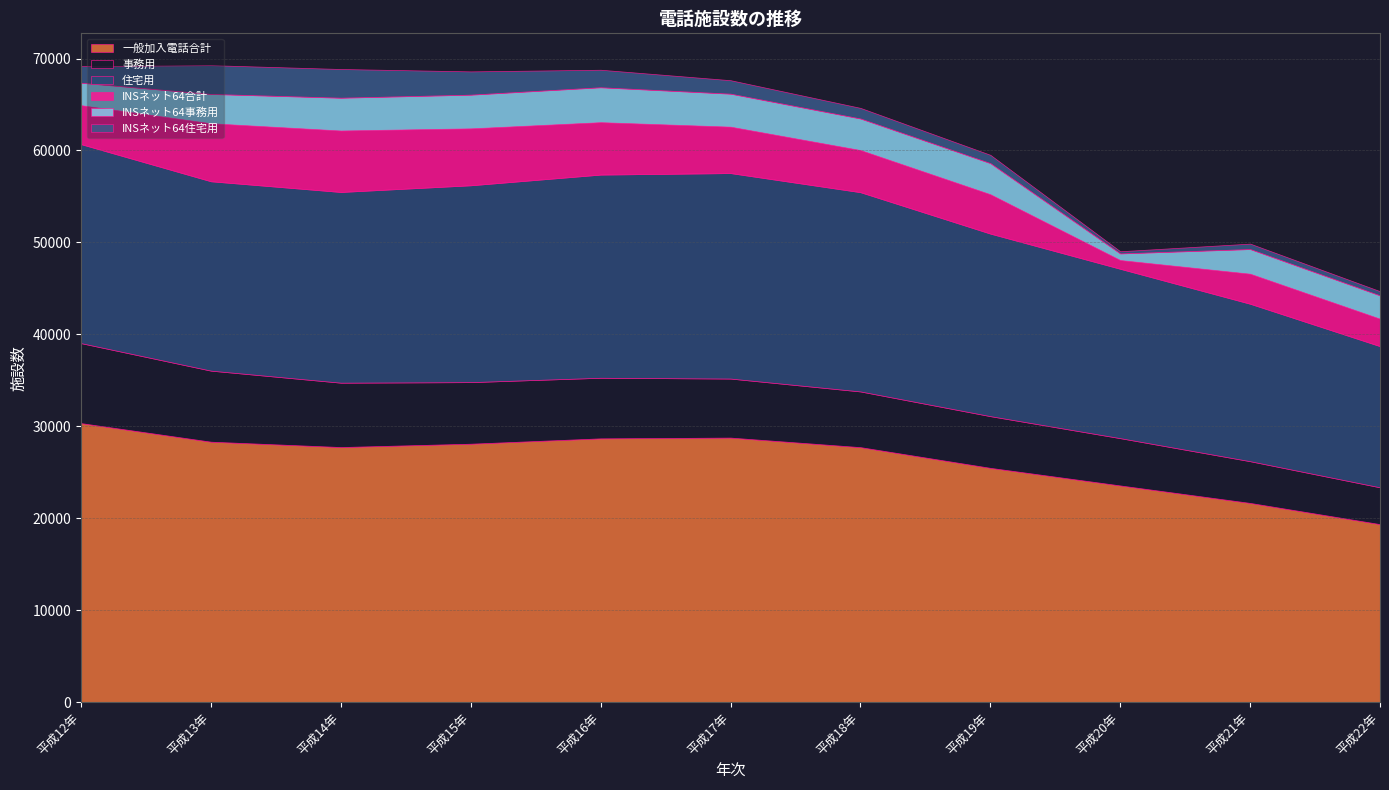

True or false: INSネット64事務用 and INSネット64住宅用 intersect in this chart.

False